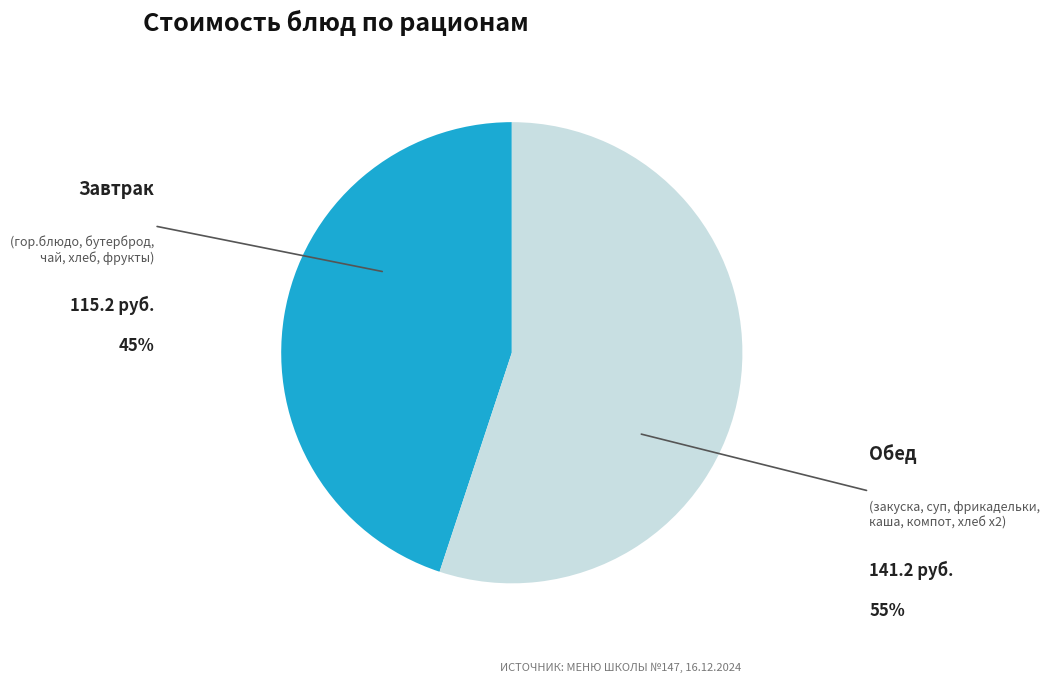

Is the sum of Завтрак and Обед greater than half?

Yes